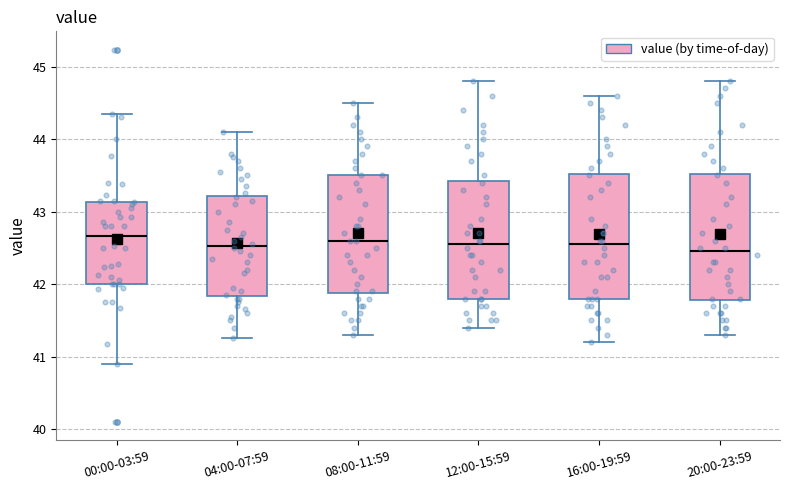

Reading left to right, transcribe this box plot: for each box, give where its median line is, the range the box spans, and where its two whiskers end, as read against the y-axis. The values are not printed on the chart, so give them approximately, as read against the axis.

00:00-03:59: median 42.7, box 42.0 to 43.1, whiskers 40.9 to 44.4
04:00-07:59: median 42.5, box 41.8 to 43.2, whiskers 41.3 to 44.1
08:00-11:59: median 42.6, box 41.9 to 43.5, whiskers 41.3 to 44.5
12:00-15:59: median 42.6, box 41.8 to 43.4, whiskers 41.4 to 44.8
16:00-19:59: median 42.6, box 41.8 to 43.5, whiskers 41.2 to 44.6
20:00-23:59: median 42.5, box 41.8 to 43.5, whiskers 41.3 to 44.8